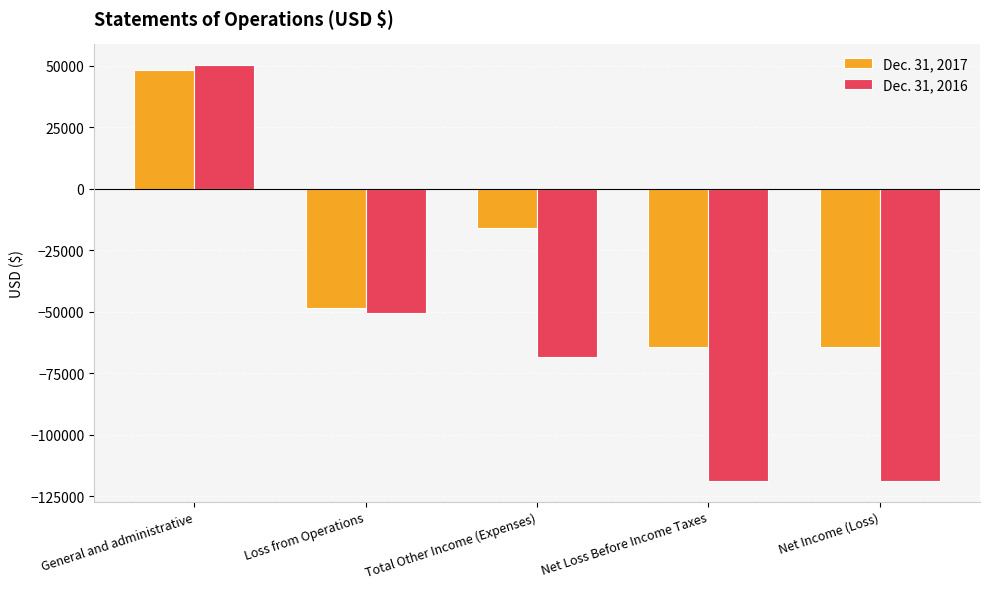

Which series has the widest spread of values?

Dec. 31, 2016